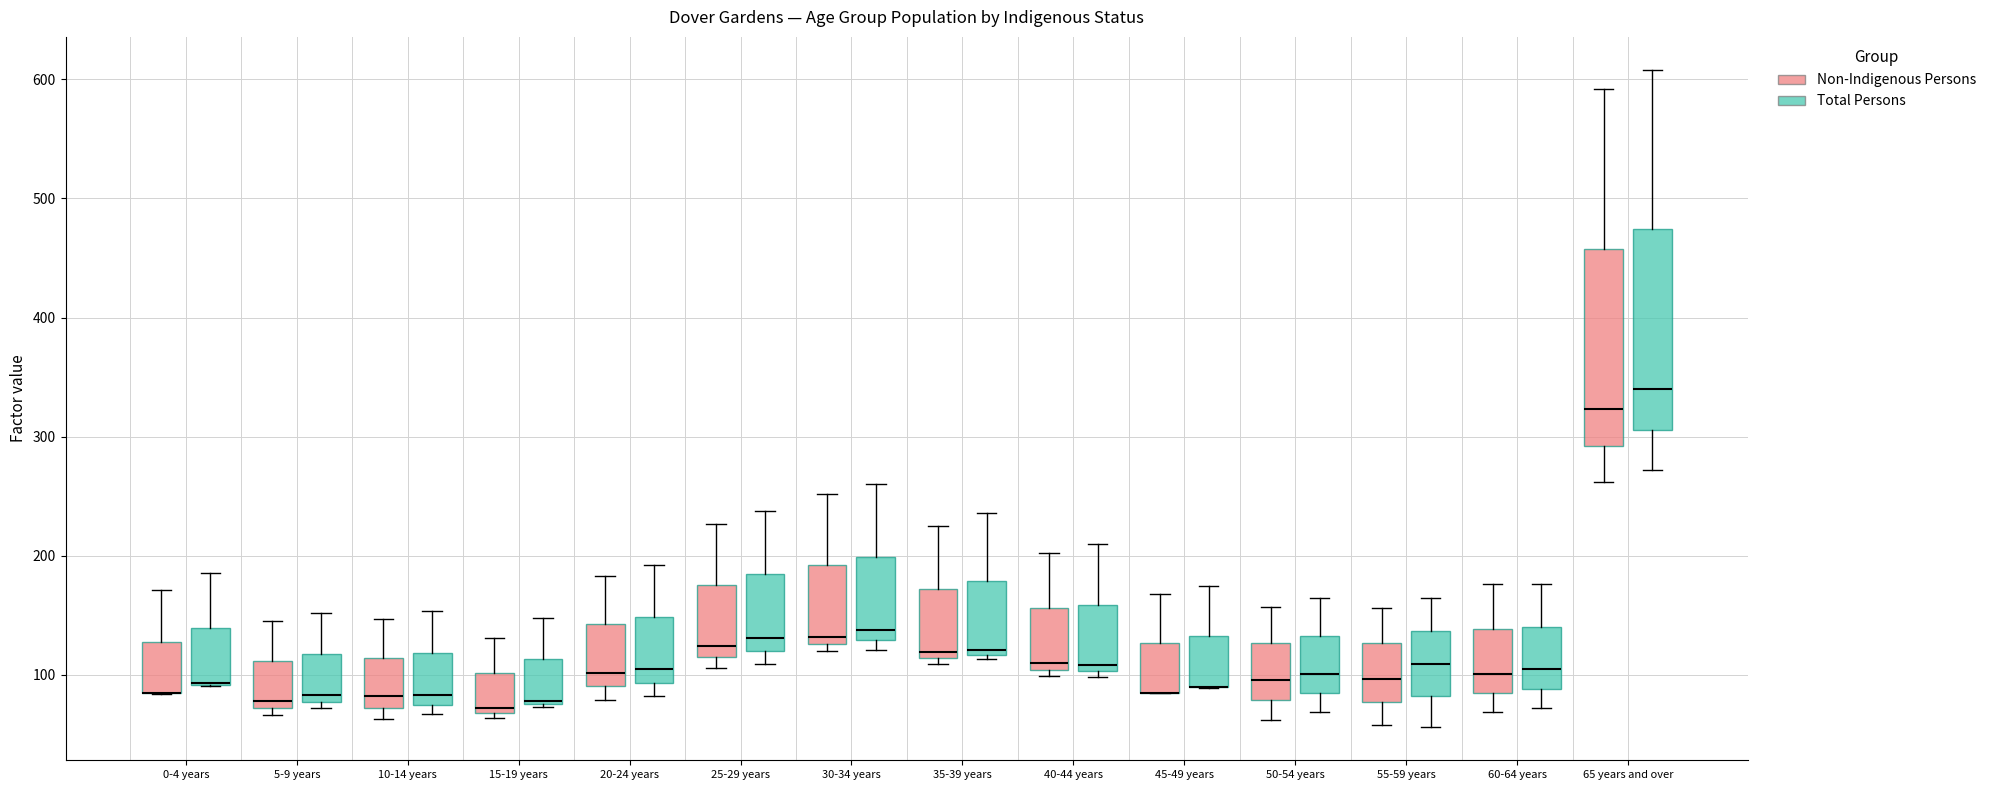

Reading left to right, read every box against the y-axis: the position of its median line, the range the box covers, and the ends of its whiskers. The values are not printed on the chart, so give them approximately, as read against the axis.

0-4 years (Non-Indigenous Persons): median 90 (drawn on the box's lower edge), box 80 to 130, whiskers 80 to 170
0-4 years (Total Persons): median 90 (drawn on the box's lower edge), box 90 to 140, whiskers 90 to 190
5-9 years (Non-Indigenous Persons): median 80, box 70 to 110, whiskers 70 (just below the box's lower edge) to 150
5-9 years (Total Persons): median 80 (just above the box's lower edge), box 80 to 120, whiskers 70 to 150
10-14 years (Non-Indigenous Persons): median 80, box 70 to 110, whiskers 60 to 150
10-14 years (Total Persons): median 80 (just above the box's lower edge), box 80 to 120, whiskers 70 to 150
15-19 years (Non-Indigenous Persons): median 70 (just above the box's lower edge), box 70 to 100, whiskers 60 to 130
15-19 years (Total Persons): median 80, box 80 to 110, whiskers 70 to 150
20-24 years (Non-Indigenous Persons): median 100, box 90 to 140, whiskers 80 to 180
20-24 years (Total Persons): median 110, box 90 to 150, whiskers 80 to 190
25-29 years (Non-Indigenous Persons): median 120 (just above the box's lower edge), box 120 to 180, whiskers 110 to 230
25-29 years (Total Persons): median 130, box 120 to 180, whiskers 110 to 240
30-34 years (Non-Indigenous Persons): median 130 (just above the box's lower edge), box 130 to 190, whiskers 120 to 250
30-34 years (Total Persons): median 140, box 130 to 200, whiskers 120 to 260
35-39 years (Non-Indigenous Persons): median 120, box 110 to 170, whiskers 110 (just below the box's lower edge) to 230
35-39 years (Total Persons): median 120 (just above the box's lower edge), box 120 to 180, whiskers 110 to 240
40-44 years (Non-Indigenous Persons): median 110, box 100 to 160, whiskers 100 (just below the box's lower edge) to 200
40-44 years (Total Persons): median 110, box 100 to 160, whiskers 100 (just below the box's lower edge) to 210
45-49 years (Non-Indigenous Persons): median 90 (drawn on the box's lower edge), box 90 to 130, whiskers 90 to 170
45-49 years (Total Persons): median 90 (drawn on the box's lower edge), box 90 to 130, whiskers 90 to 180
50-54 years (Non-Indigenous Persons): median 100, box 80 to 130, whiskers 60 to 160
50-54 years (Total Persons): median 100, box 90 to 130, whiskers 70 to 170
55-59 years (Non-Indigenous Persons): median 100, box 80 to 130, whiskers 60 to 160
55-59 years (Total Persons): median 110, box 80 to 140, whiskers 60 to 170
60-64 years (Non-Indigenous Persons): median 100, box 90 to 140, whiskers 70 to 180
60-64 years (Total Persons): median 110, box 90 to 140, whiskers 70 to 180
65 years and over (Non-Indigenous Persons): median 320, box 290 to 460, whiskers 260 to 590
65 years and over (Total Persons): median 340, box 310 to 470, whiskers 270 to 610